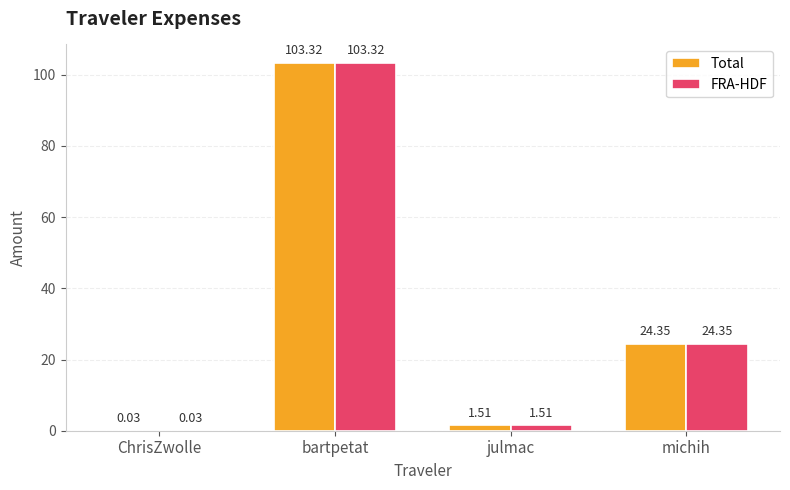

What is the difference between the Total values at bartpetat and michih?

79.0